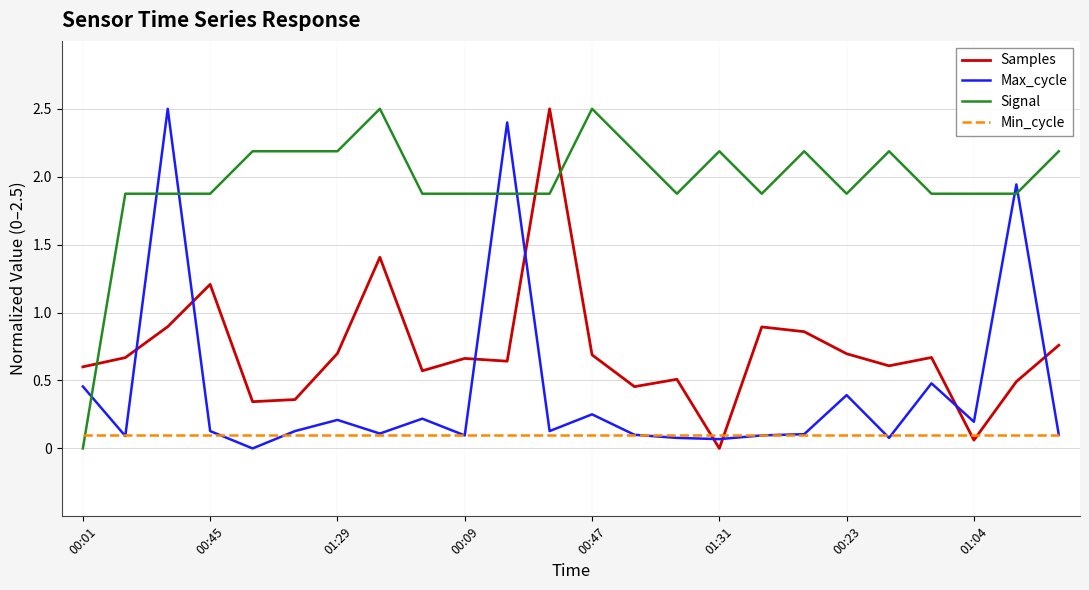

What is the difference between the second highest and minimum values in the Signal series?

2.5